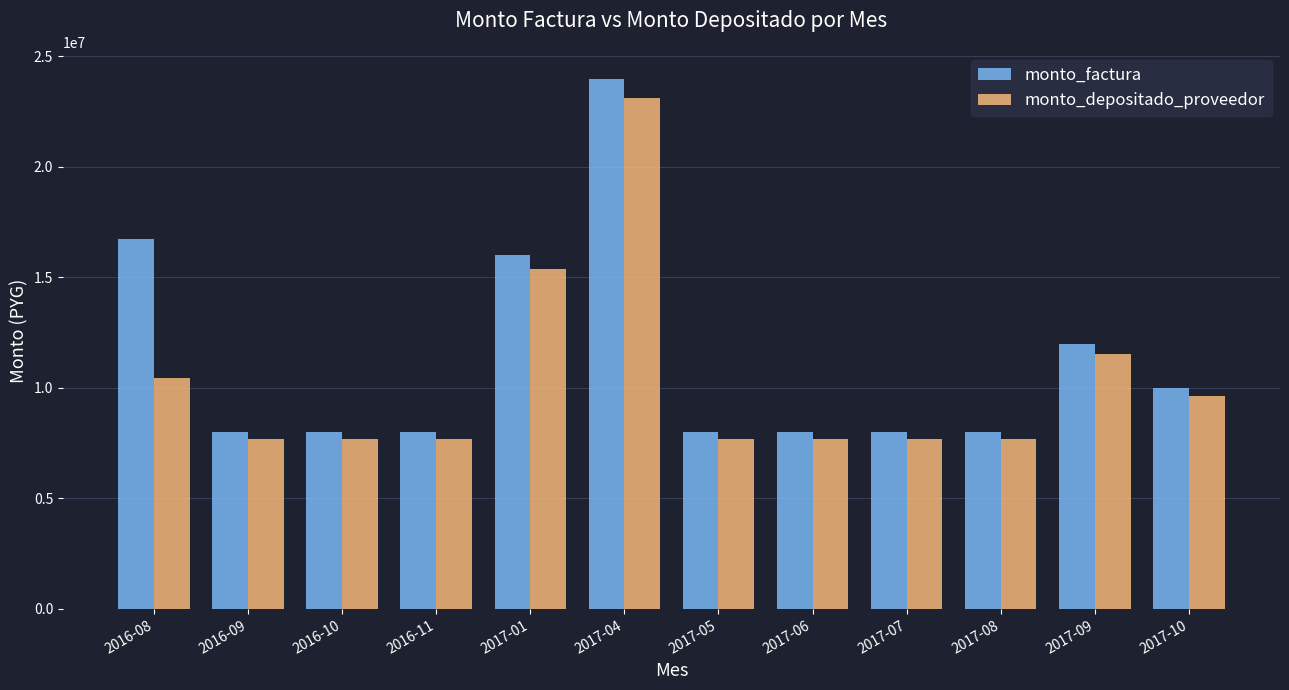

What is the spread (max minus min) of values at 2017-06?

297143